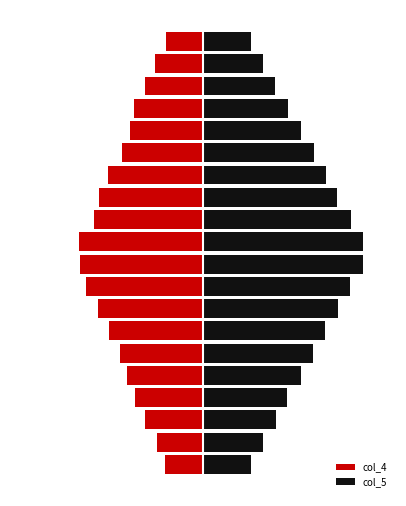

Which category has the highest value in the col_5 series?

9